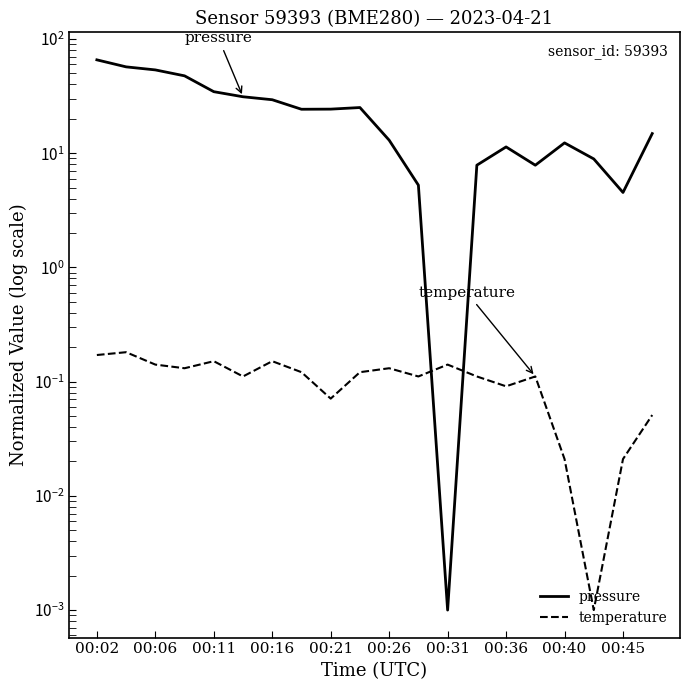

In pressure, how many points are higher than both neighbors (excluding endpoints)?

3